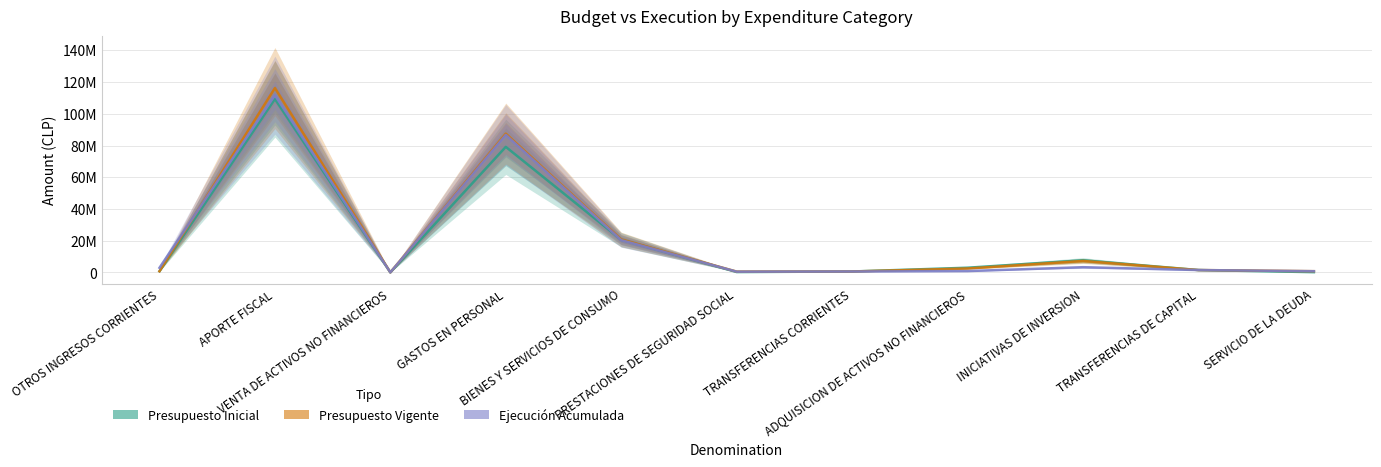

Where is the first local minimum for Presupuesto Vigente?

VENTA DE ACTIVOS NO FINANCIEROS